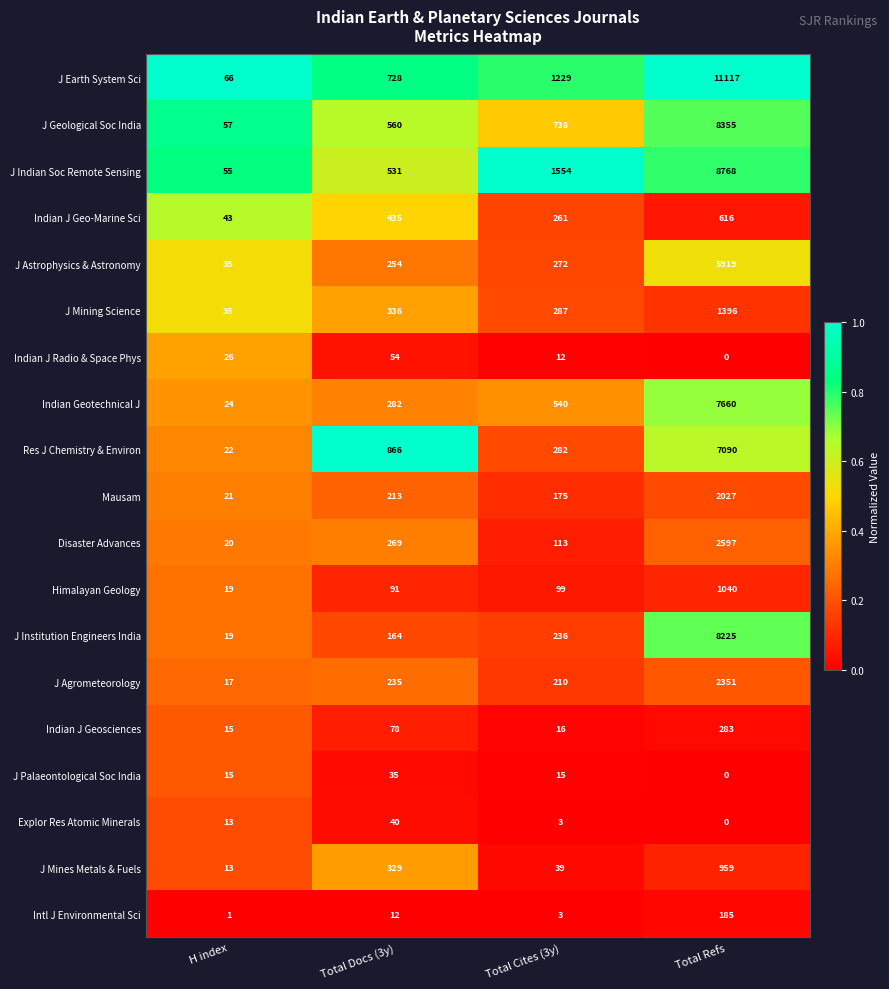

At how many categories does at least one series exceed 0?

4